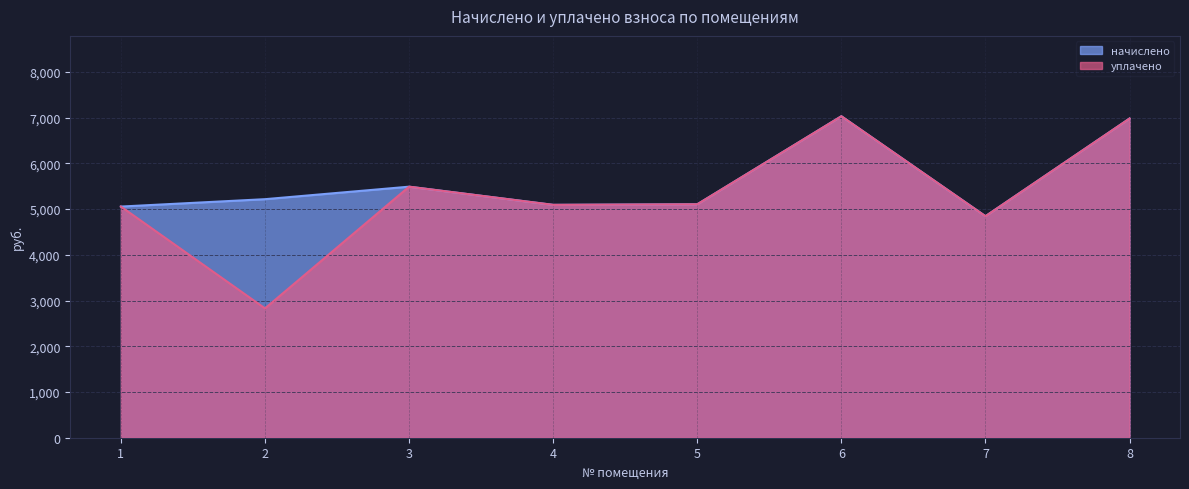

Which has a higher value, 4 or 6?

6